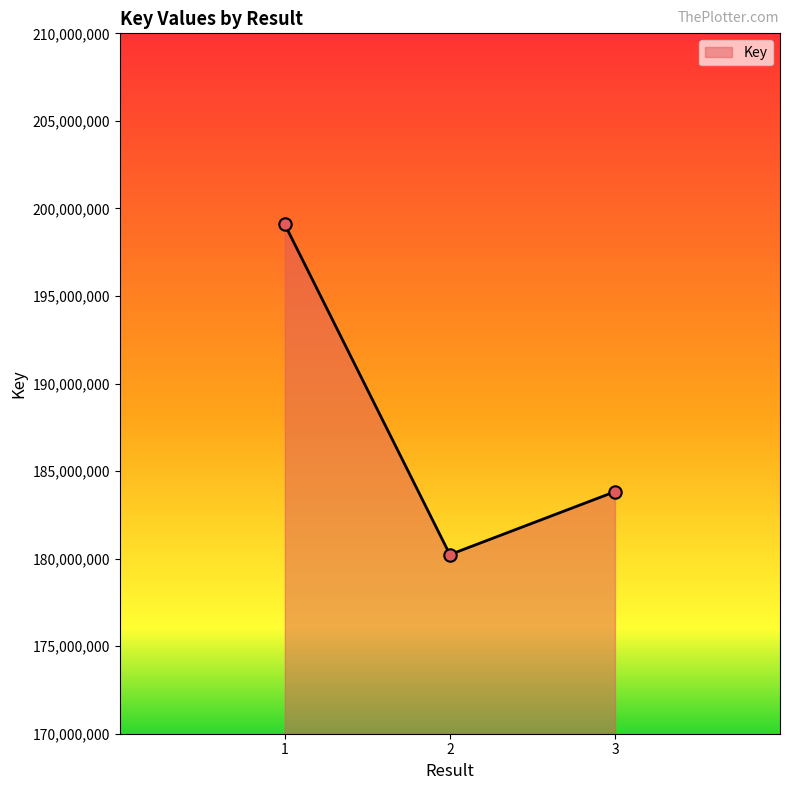

Between 1 and 2, which is larger?

1